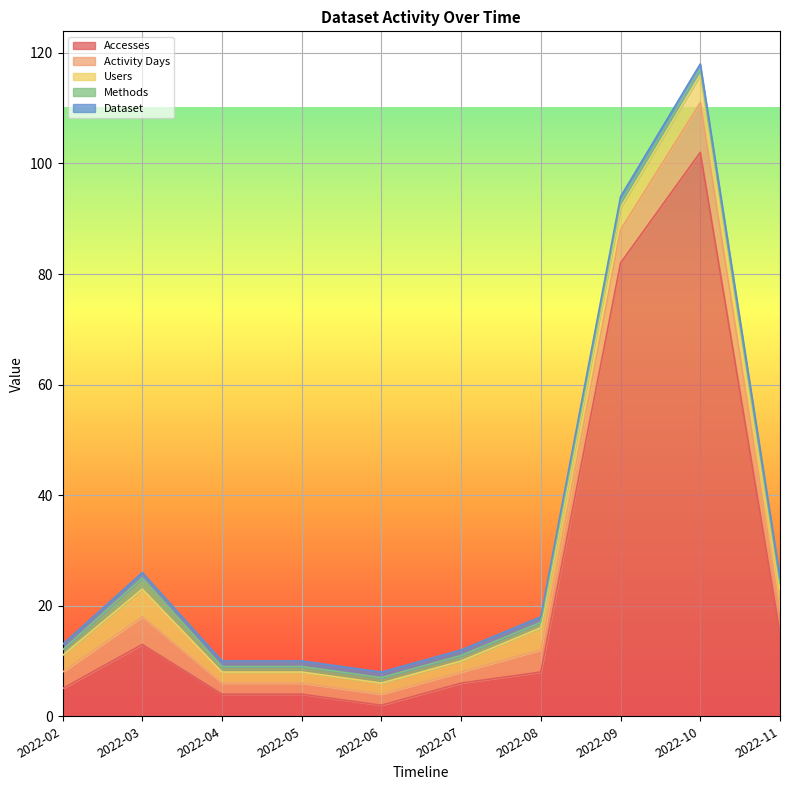

At which category does the chart reach its peak across all series?

2022-10